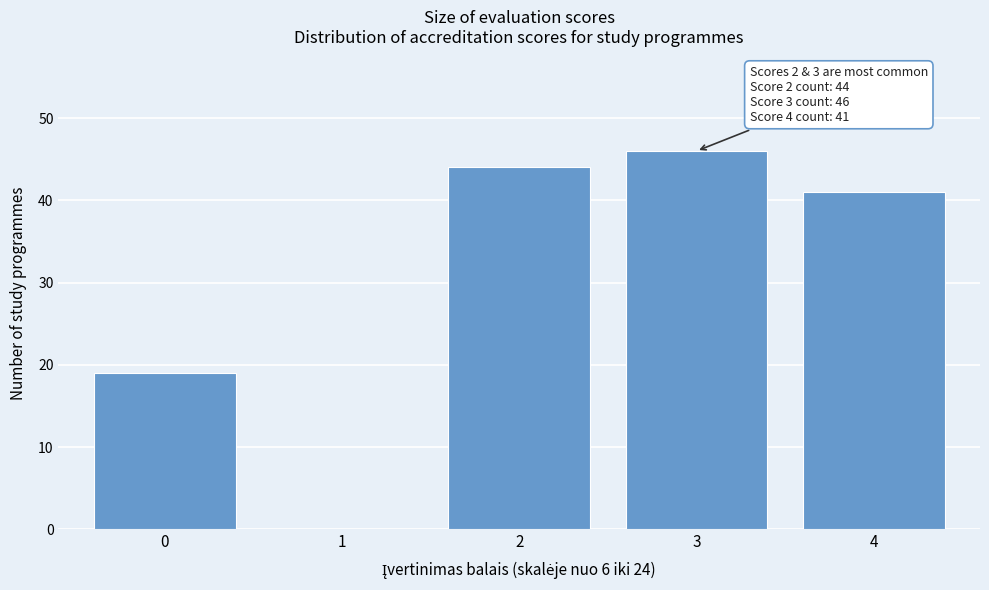

Which range on the x-axis has the tallest bar?

2.5 to 3.5